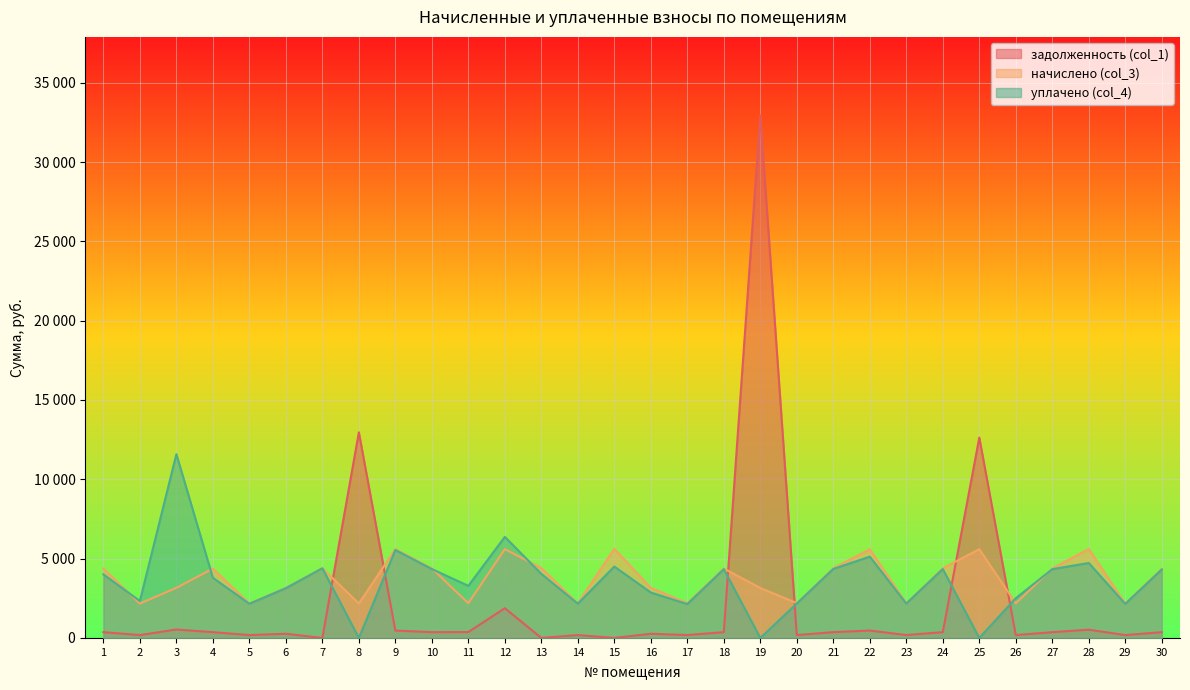

How many times do задолженность (col_1) and начислено (col_3) cross each other?

6